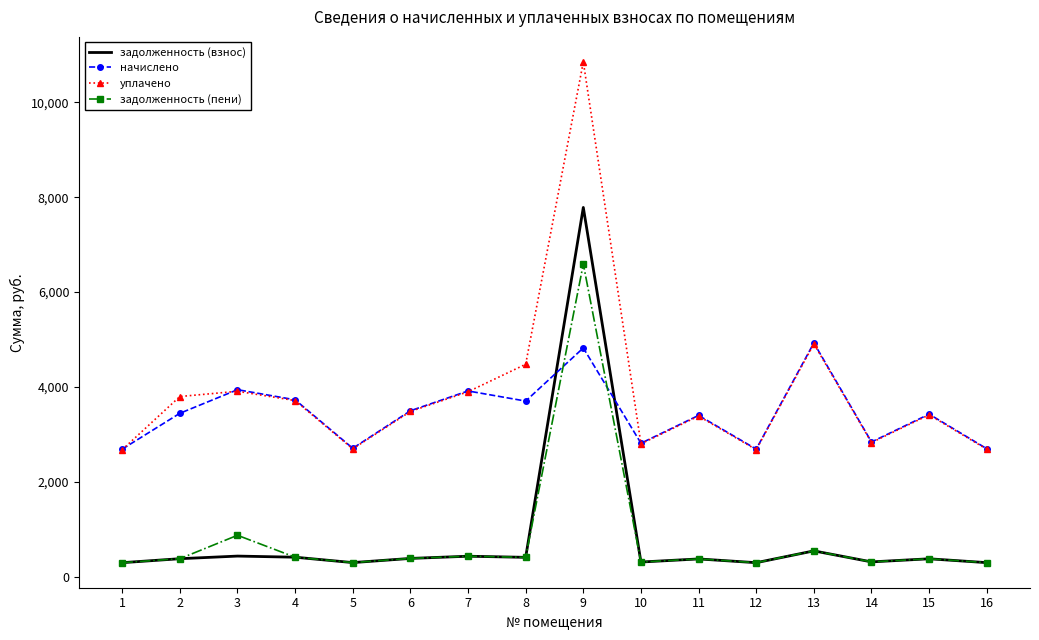

At which category is the sum across all series the highest?

9